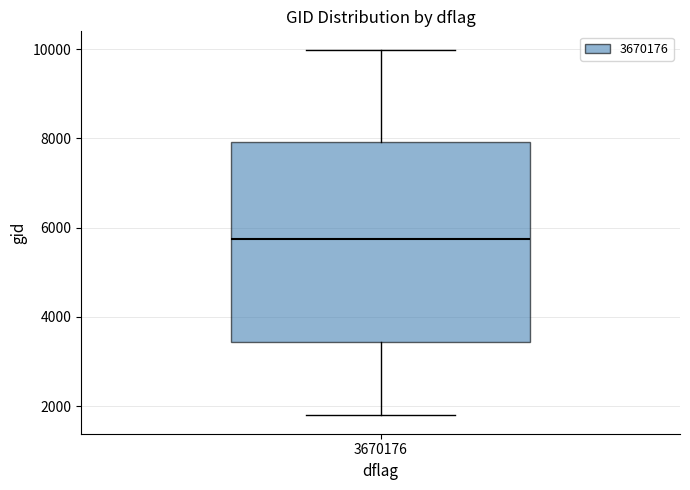

Transcribe this box plot: give where the median line is, the range the box spans, and where the two whiskers end, as read against the y-axis. The values are not printed on the chart, so give them approximately, as read against the axis.

median 5800, box 3400 to 8000, whiskers 1800 to 10000